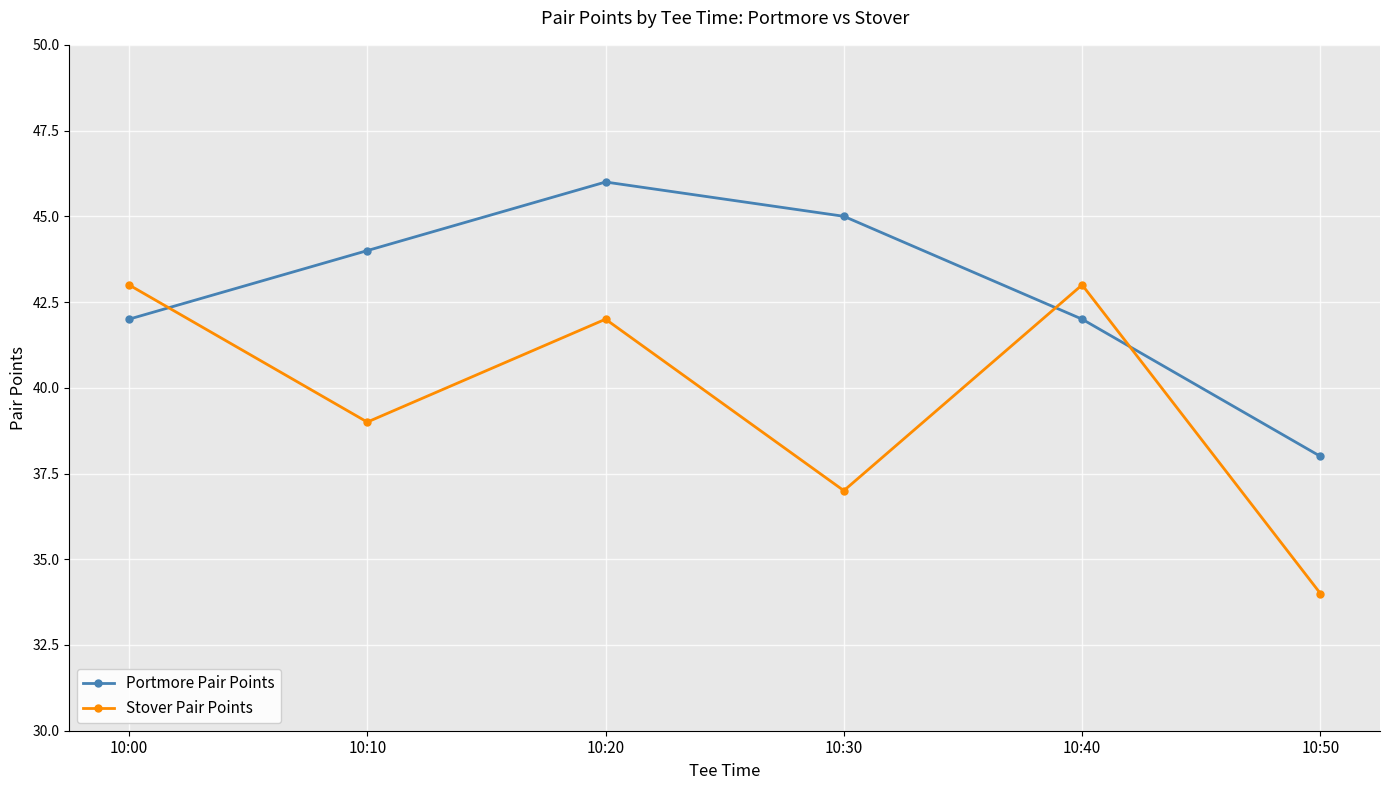

True or false: Portmore Pair Points has a value of 68 at 10:00.

False